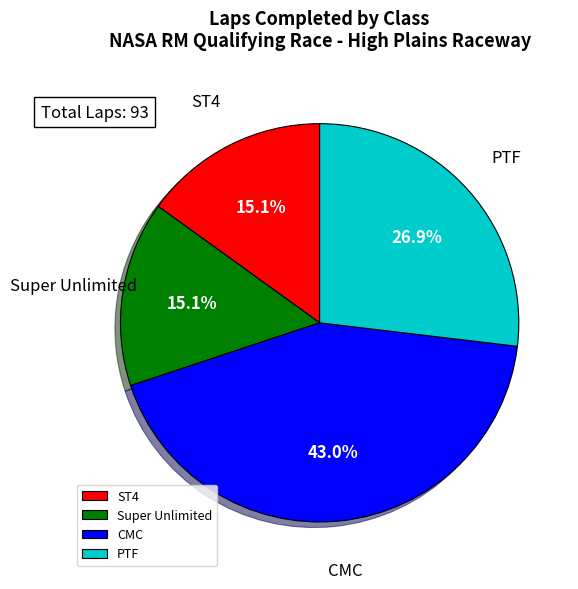

What percentage is the CMC slice, to the nearest percent?

43%